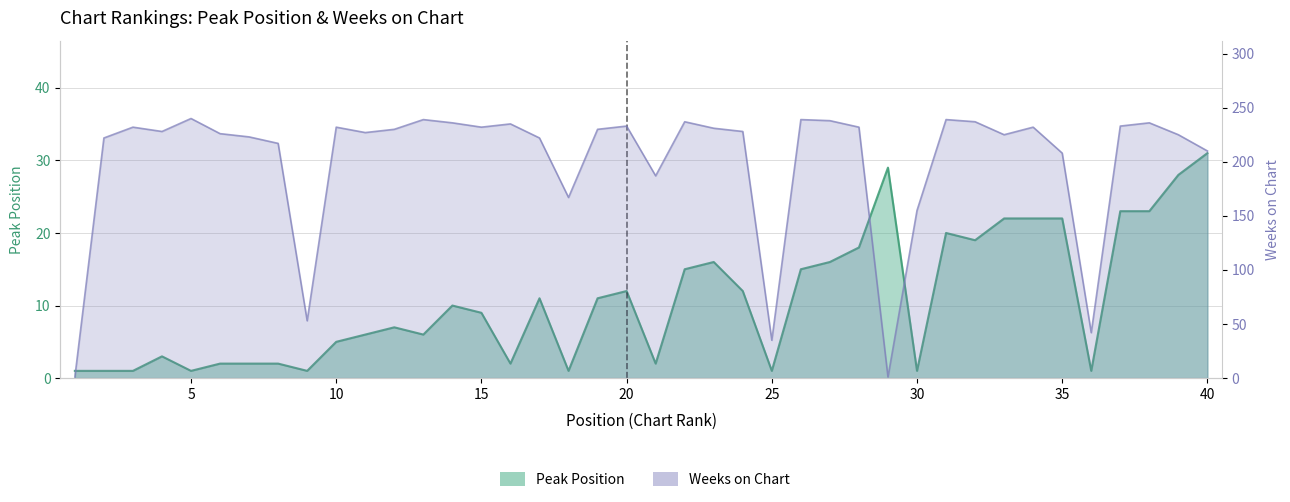

At how many categories does at least one series exceed 71?

35